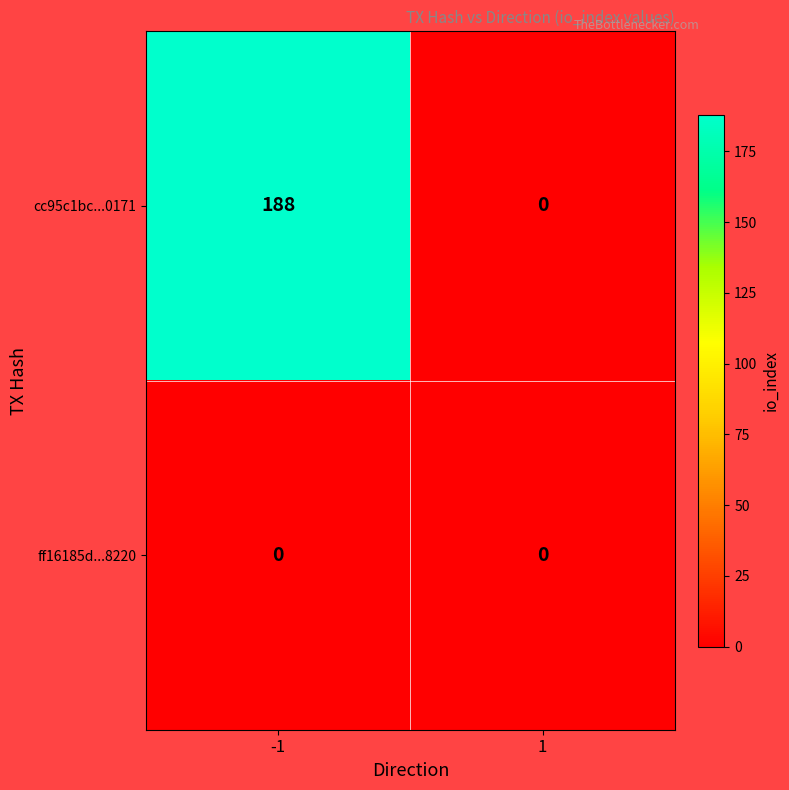

The value of cc95c1bc...0171 at 1 is 104. True or false?

False